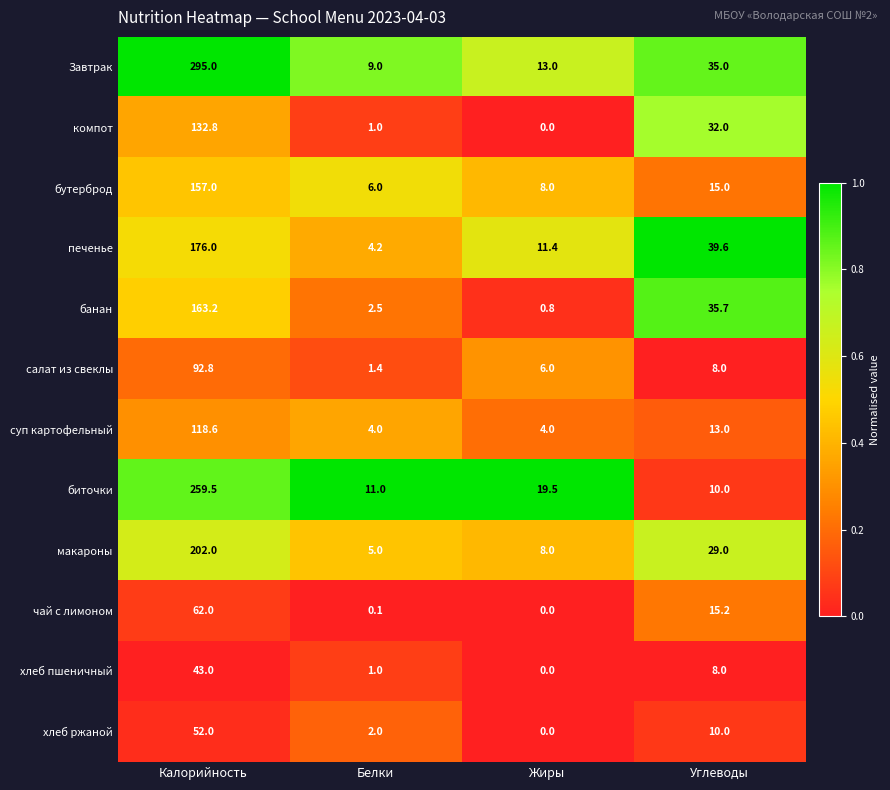

At which category is the sum across all series the highest?

Калорийность